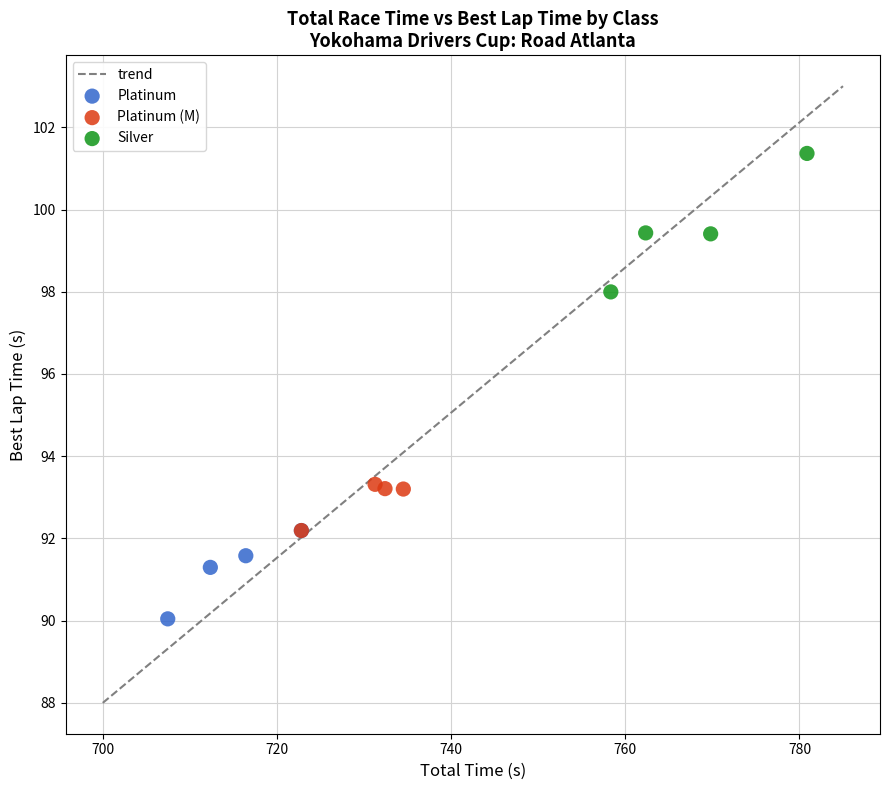

Which series contains the lowest Y value?

Platinum